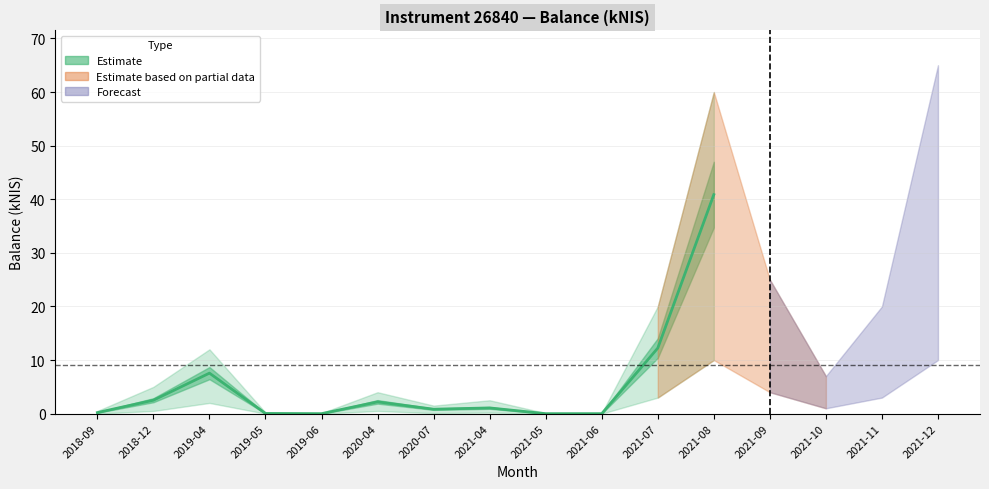

Does the chart have visible grid lines?

Yes